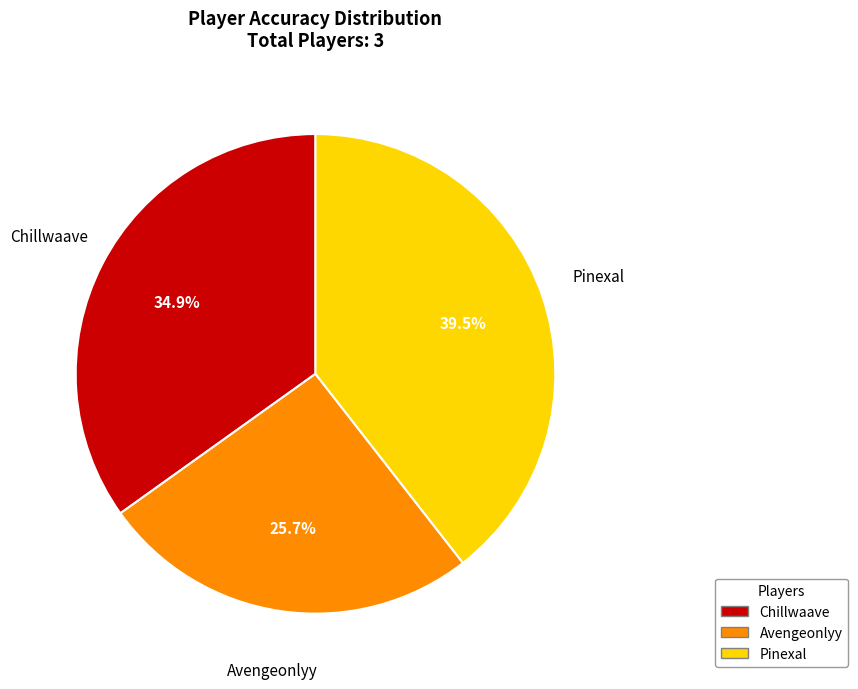

Count the number of slices in the pie.

3